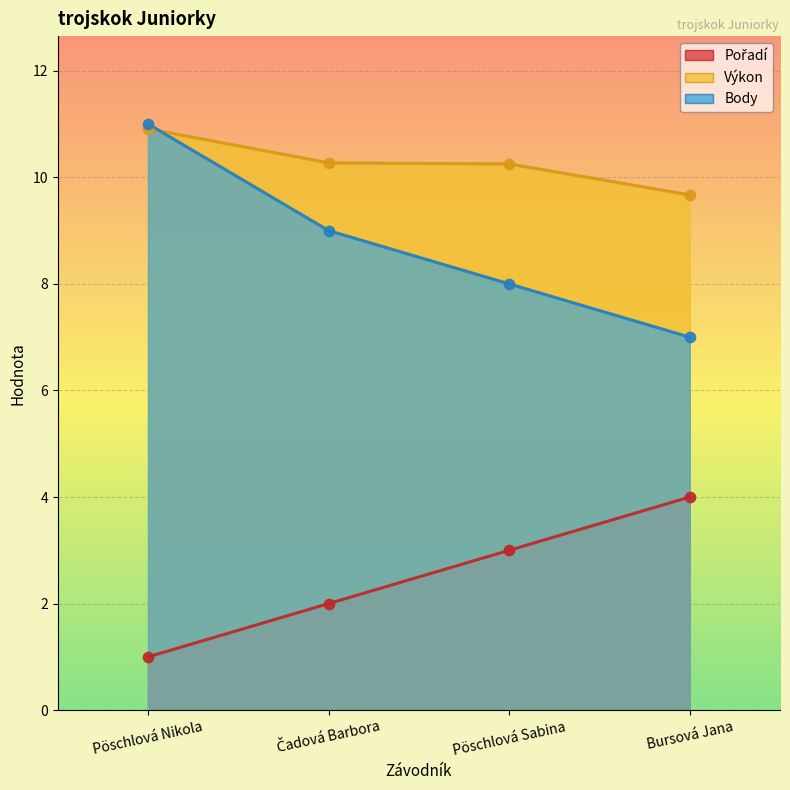

Is the value of Pořadí at Pöschlová Sabina greater than the value of Výkon at Bursová Jana?

No